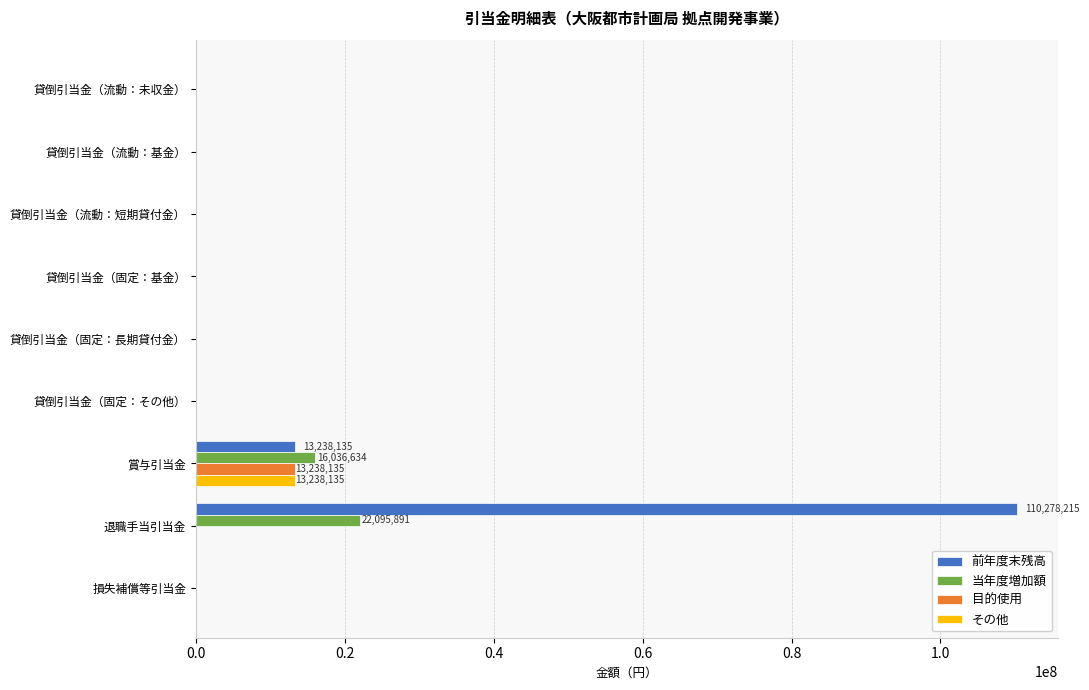

Is it true that 前年度末残高 equals 0 at 貸倒引当金（流動：短期貸付金）?

True